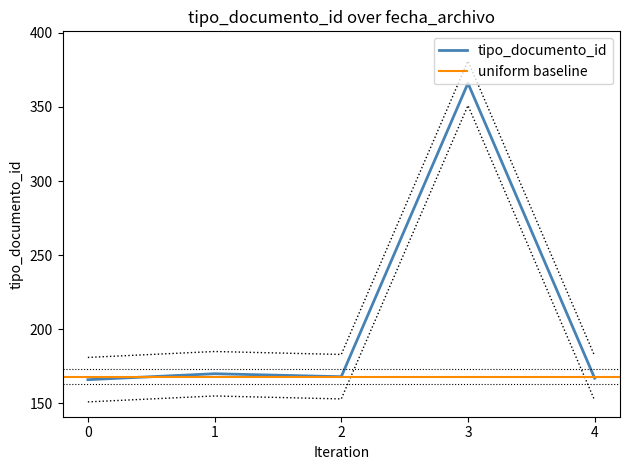

What is the difference between the second highest and minimum values?

4